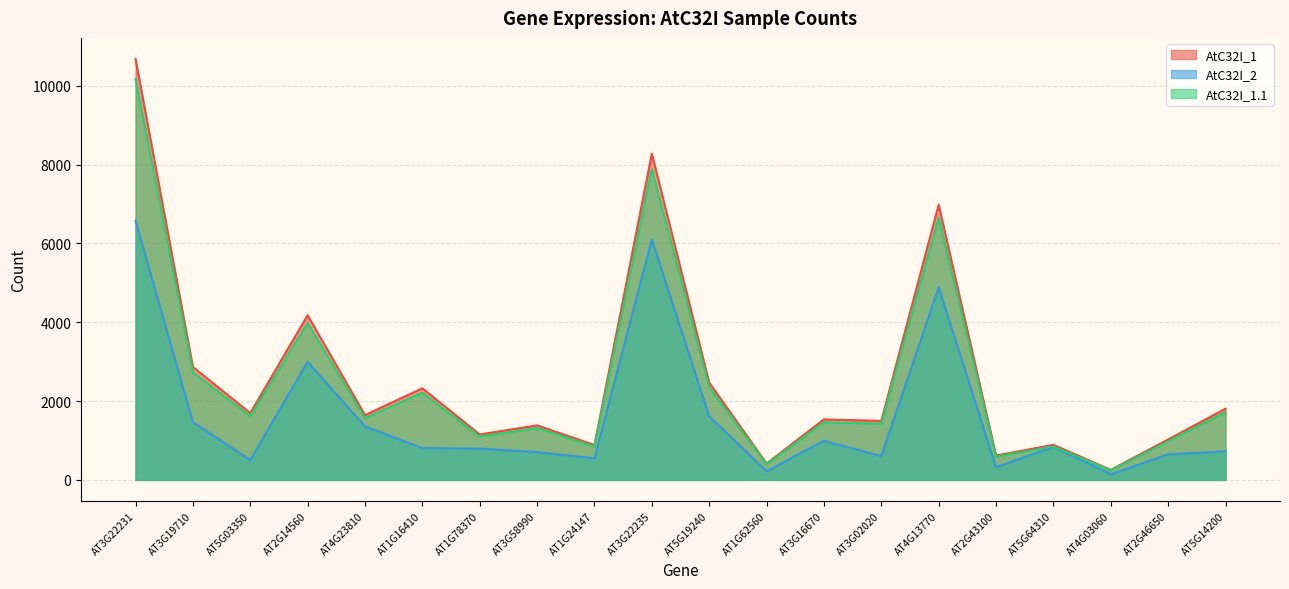

At which label does AtC32I_2 reach its minimum?

AT4G03060